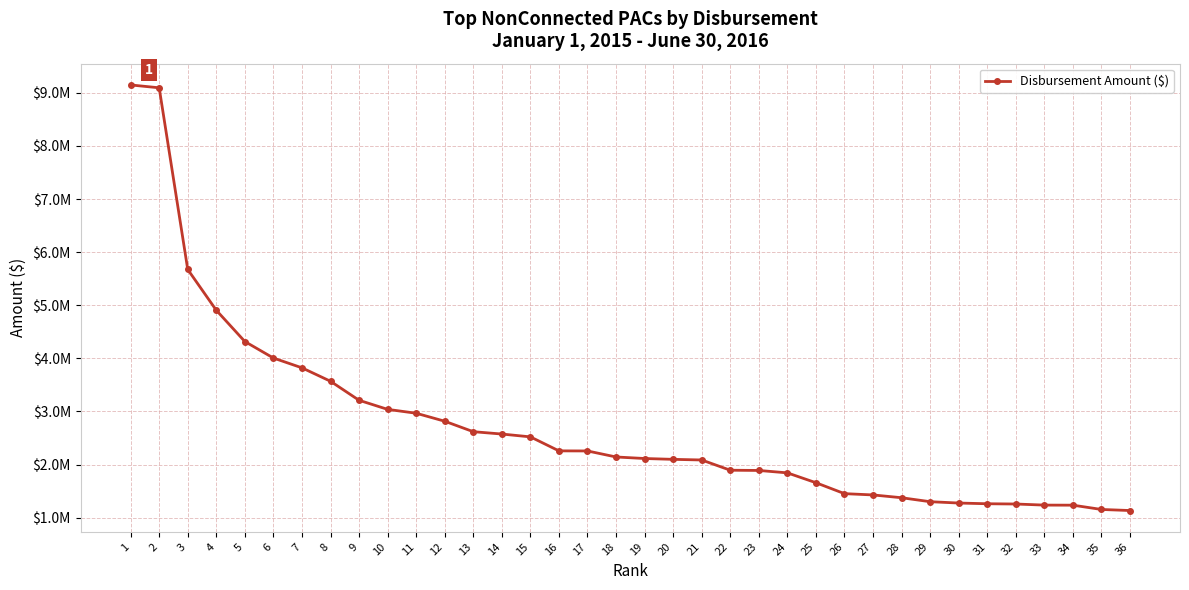

List the labels in order of value, smallest first.

36, 35, 34, 33, 32, 31, 30, 29, 28, 27, 26, 25, 24, 23, 22, 21, 20, 19, 18, 17, 16, 15, 14, 13, 12, 11, 10, 9, 8, 7, 6, 5, 4, 3, 2, 1